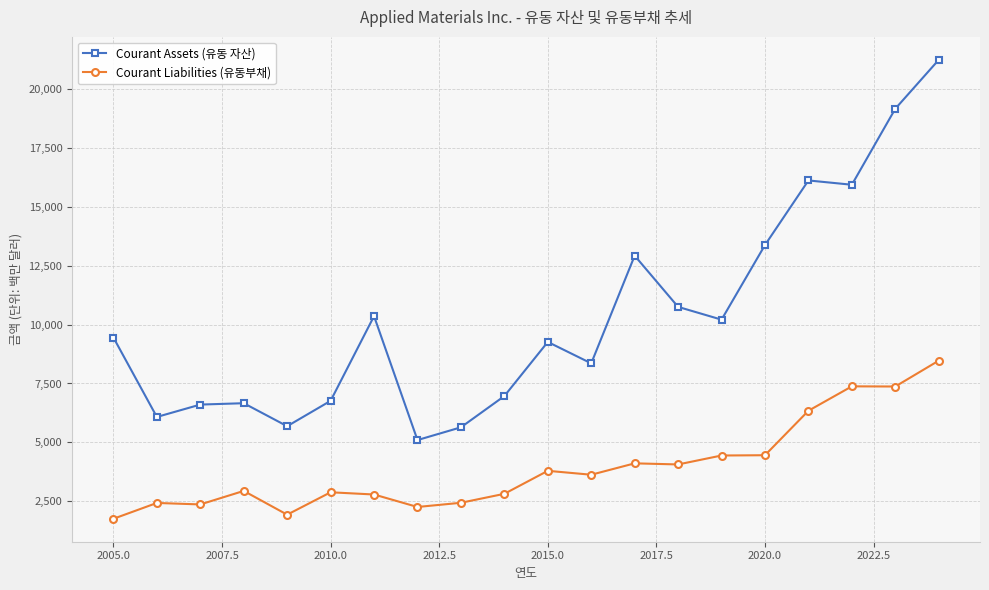

What is the difference between the maximum and minimum values in the Courant Assets (유동 자산) series?

16118